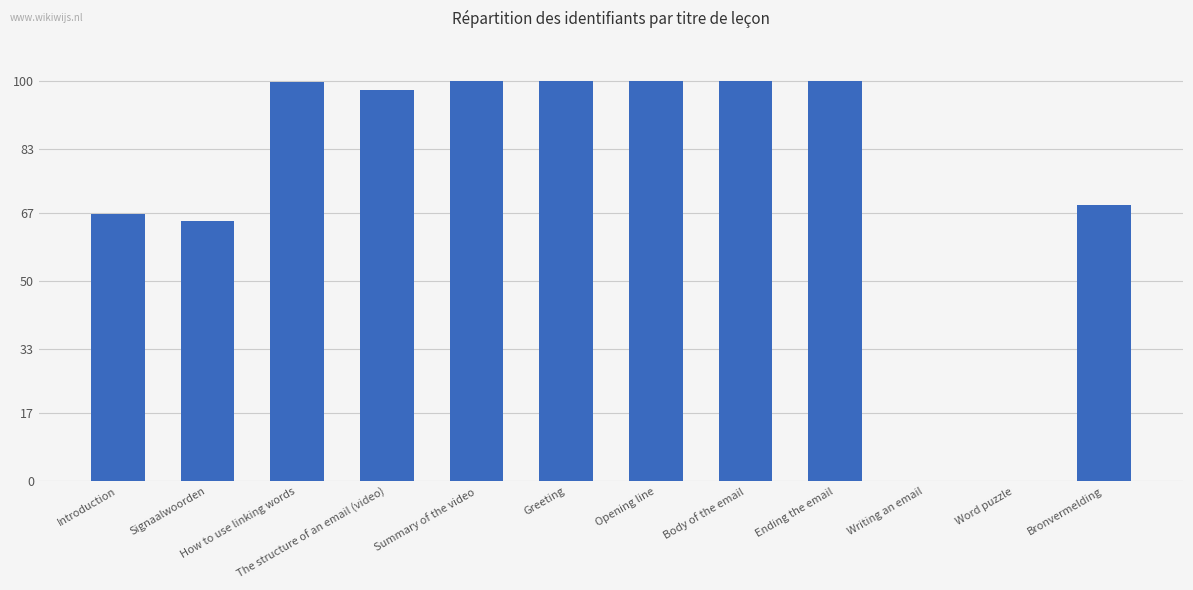

What is the sum of all values?

898.1